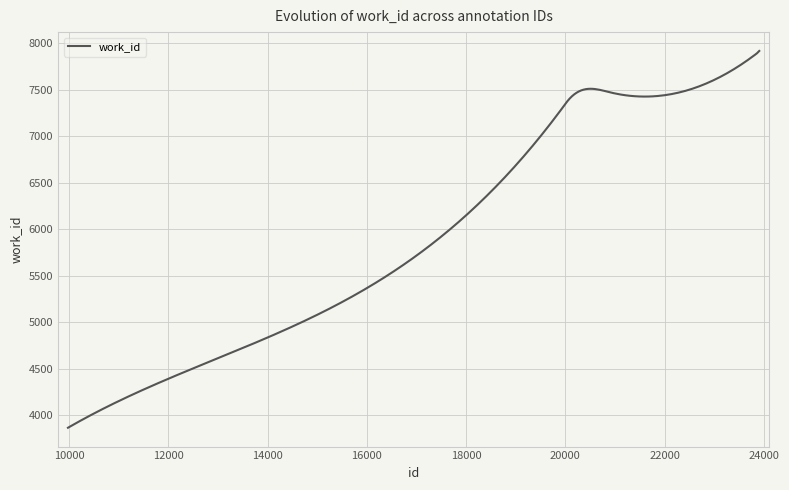

What is the difference between the maximum and minimum values?

4051.0